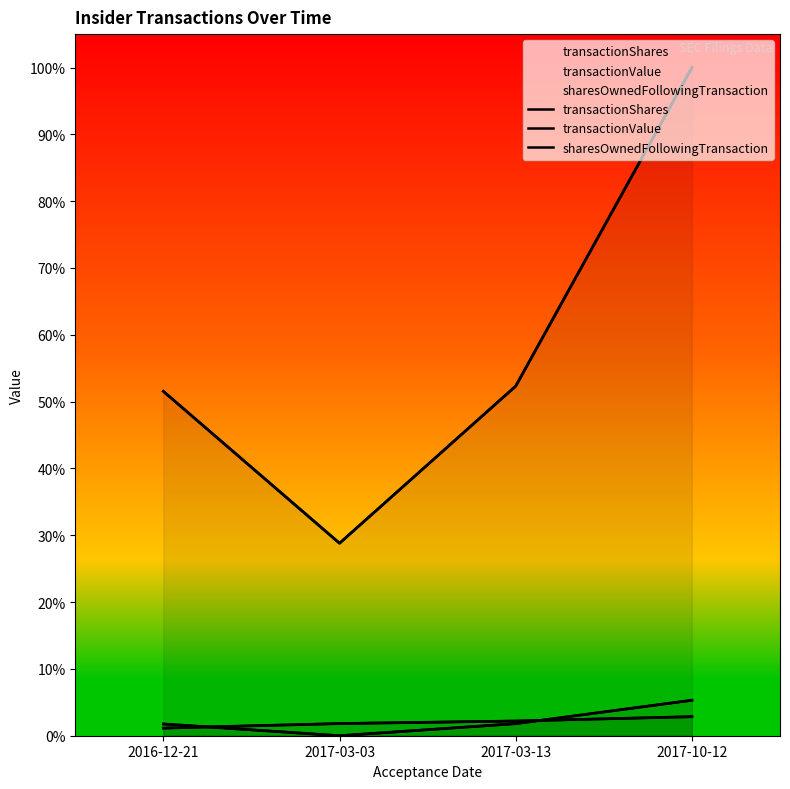

Where do transactionShares and sharesOwnedFollowingTransaction first cross each other?

2016-12-21 and 2017-03-03